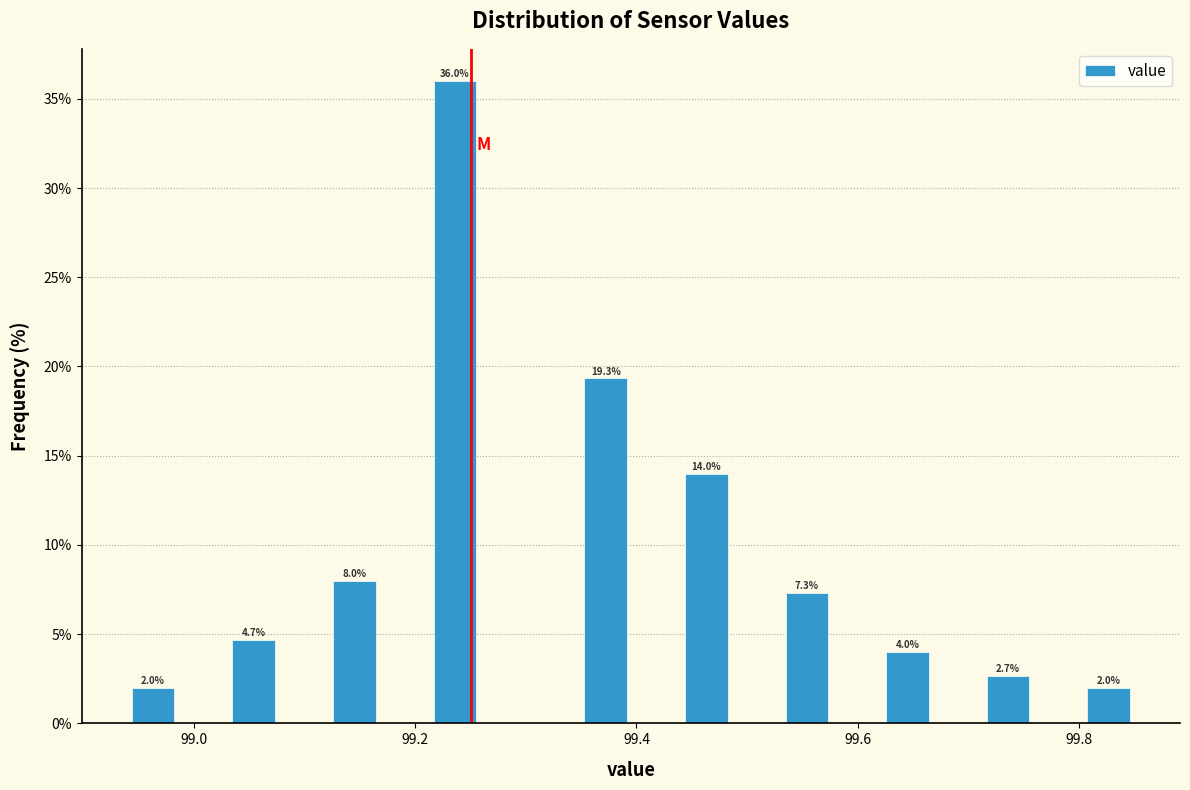

Read against the x-axis, roughly where is the centre of the tallest bar?

99.24